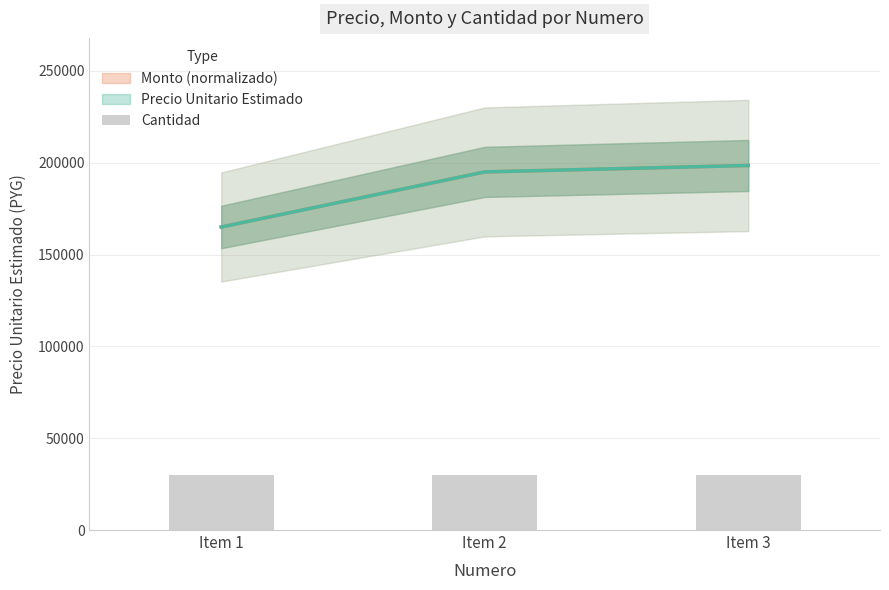

At how many categories does at least one series exceed 193726?

2